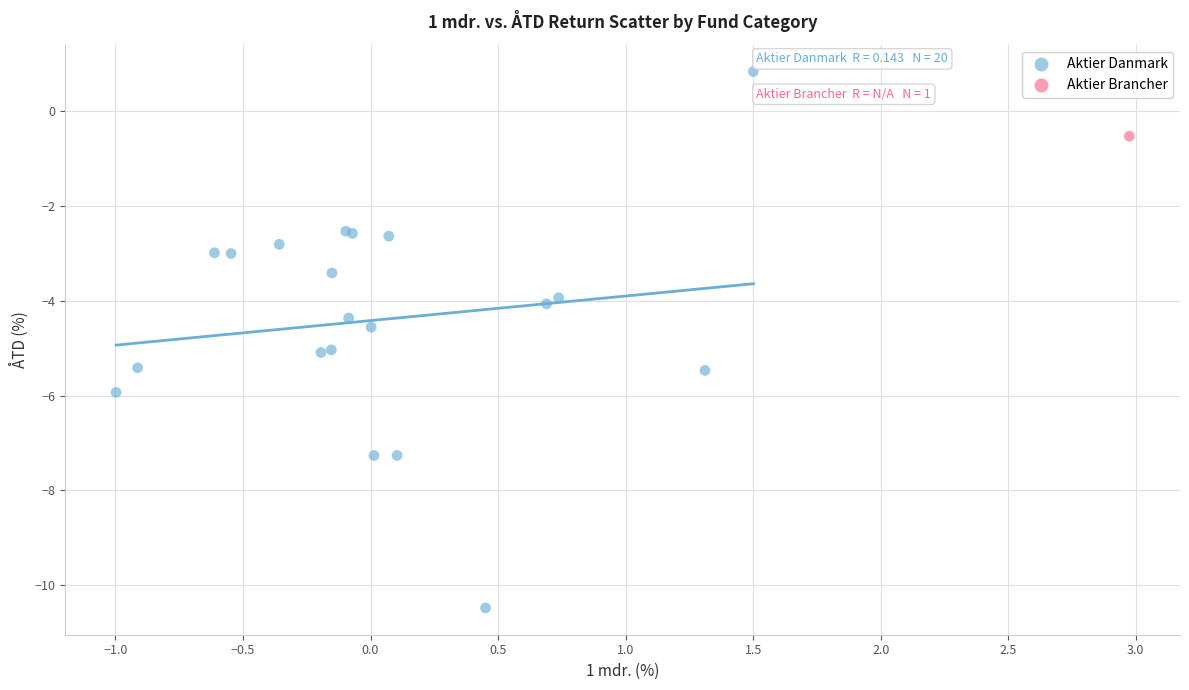

What are all the series names shown in the legend?

Aktier Danmark, Aktier Brancher